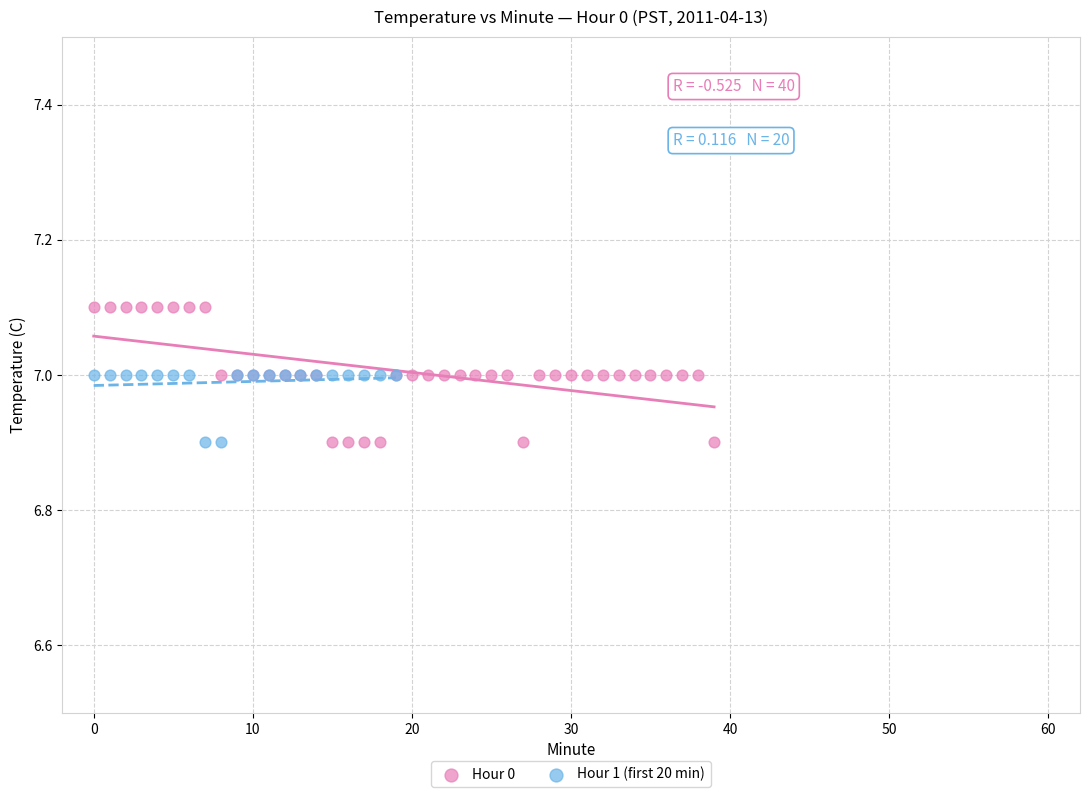

Which series reaches the maximum Y coordinate?

Hour 0